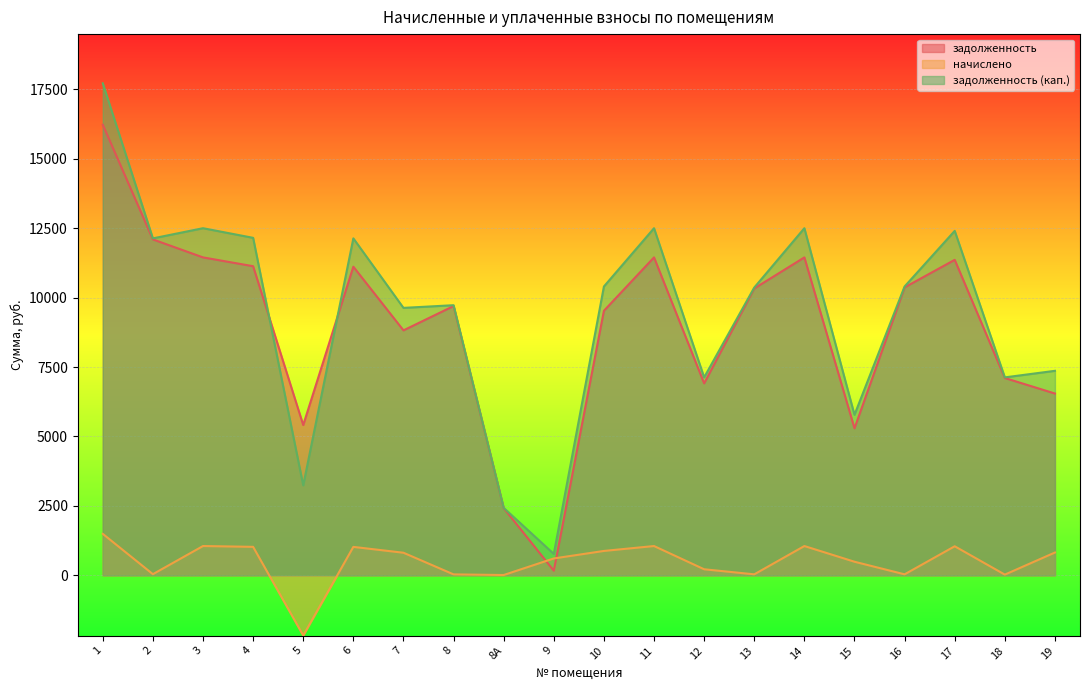

How many intersections are there between задолженность (кап.) and задолженность?

2